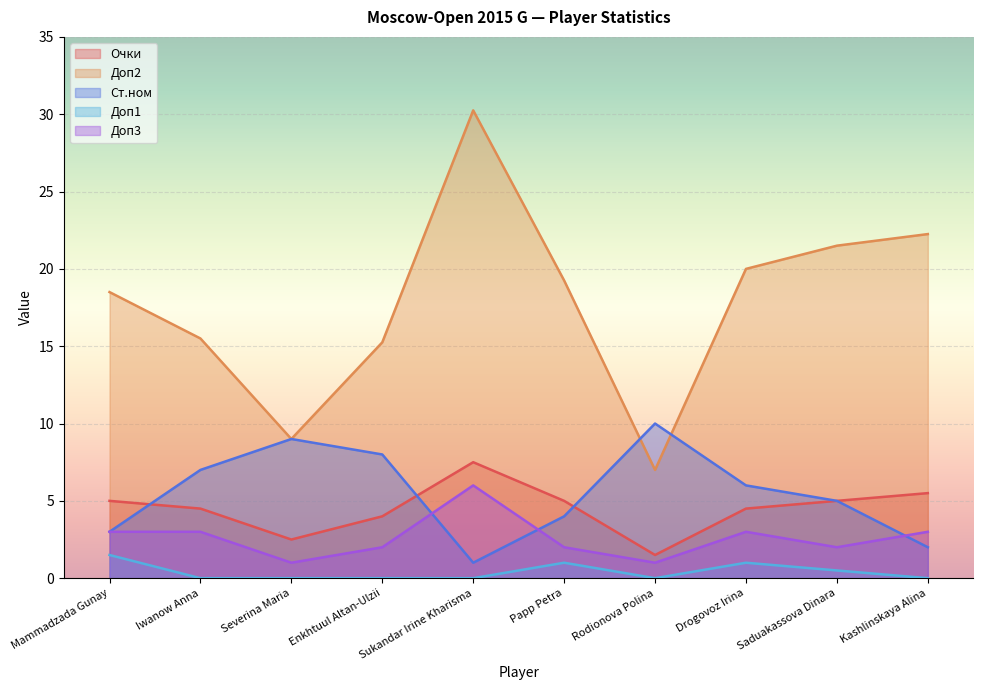

What is the minimum value for Доп3?

1.0